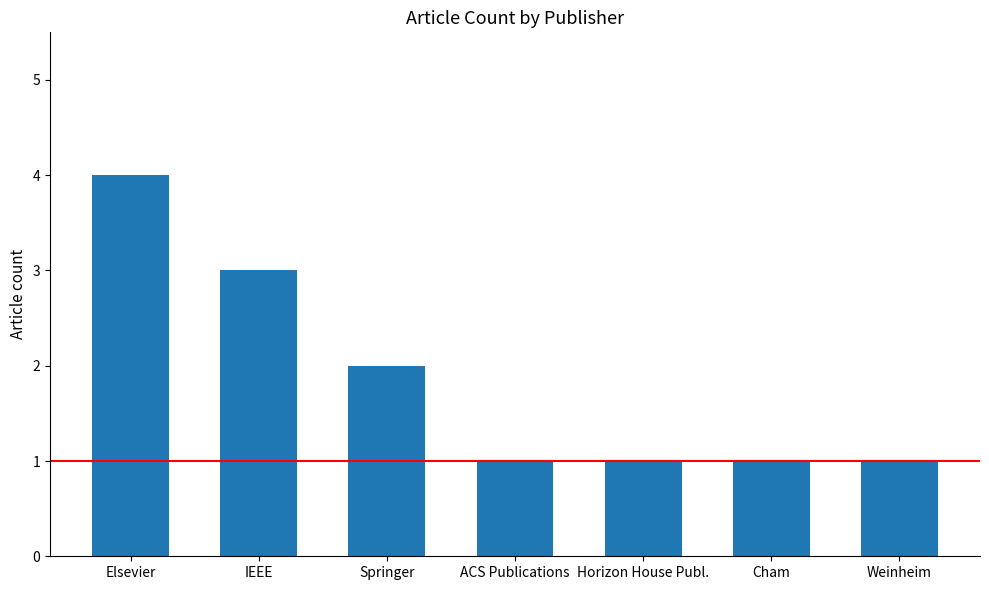

Reading left to right, list all the values displayed in this chart.

Elsevier=4	IEEE=3	Springer=2	ACS Publications=1	Horizon House Publ.=1	Cham=1	Weinheim=1